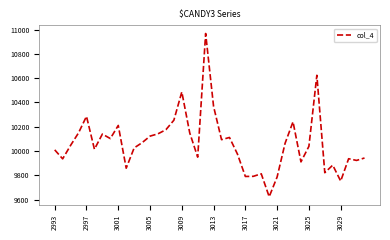

What is the maximum value shown in the chart?

10968